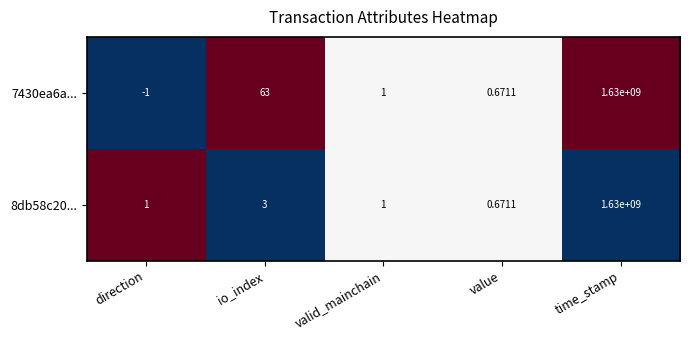

At which label is 8db58c20... closest to 815000000?

io_index